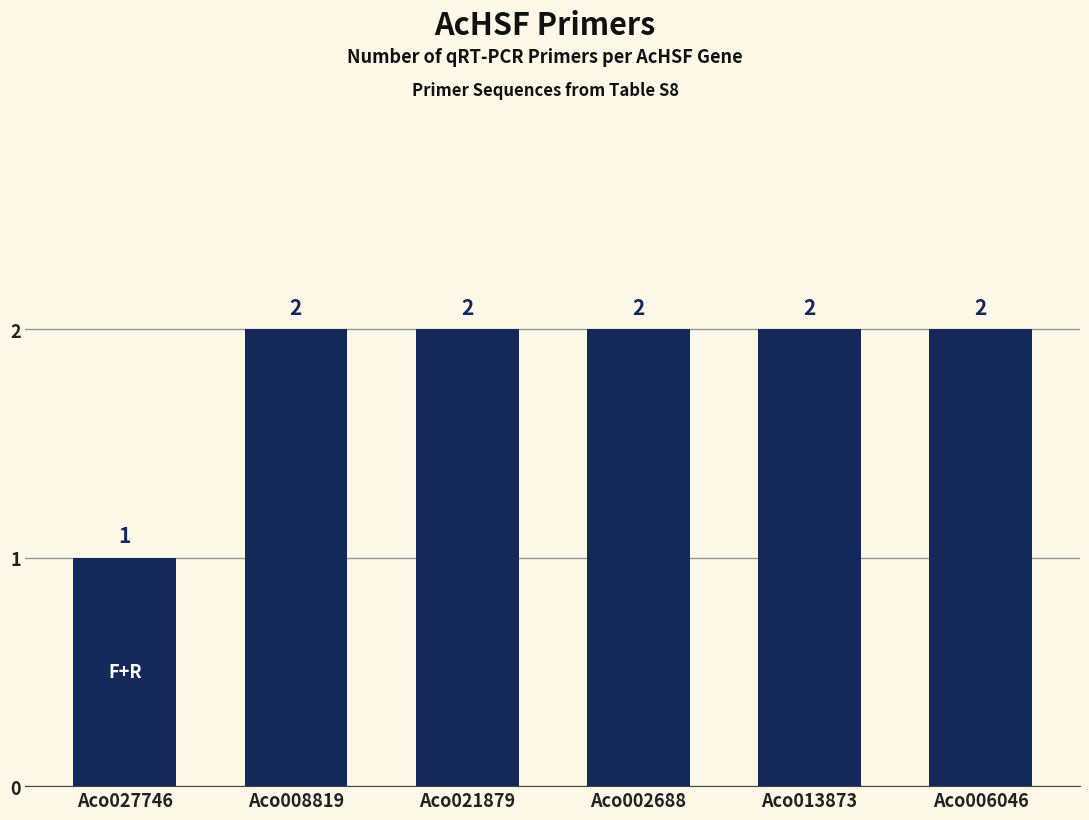

What is the sum of the values at Aco021879 and Aco002688?

4